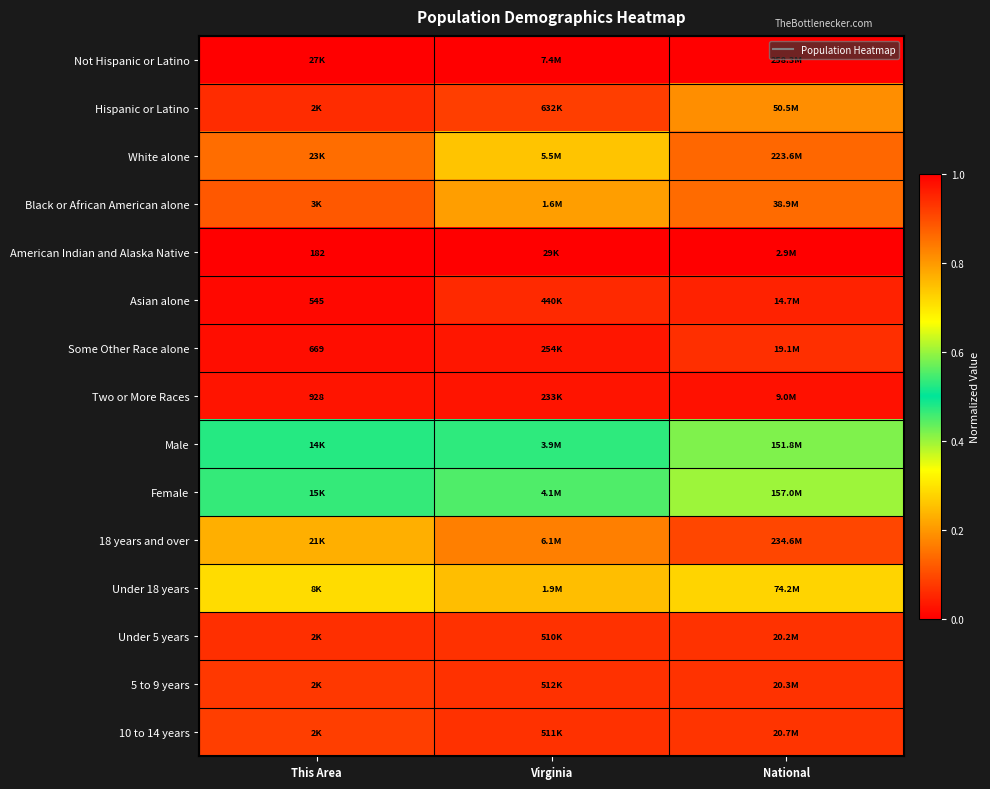

Rank the series at National from lowest to highest value.

American Indian and Alaska Native, Two or More Races, Asian alone, Some Other Race alone, Under 5 years, 5 to 9 years, 10 to 14 years, Black or African American alone, Hispanic or Latino, Under 18 years, Male, Female, White alone, 18 years and over, Not Hispanic or Latino